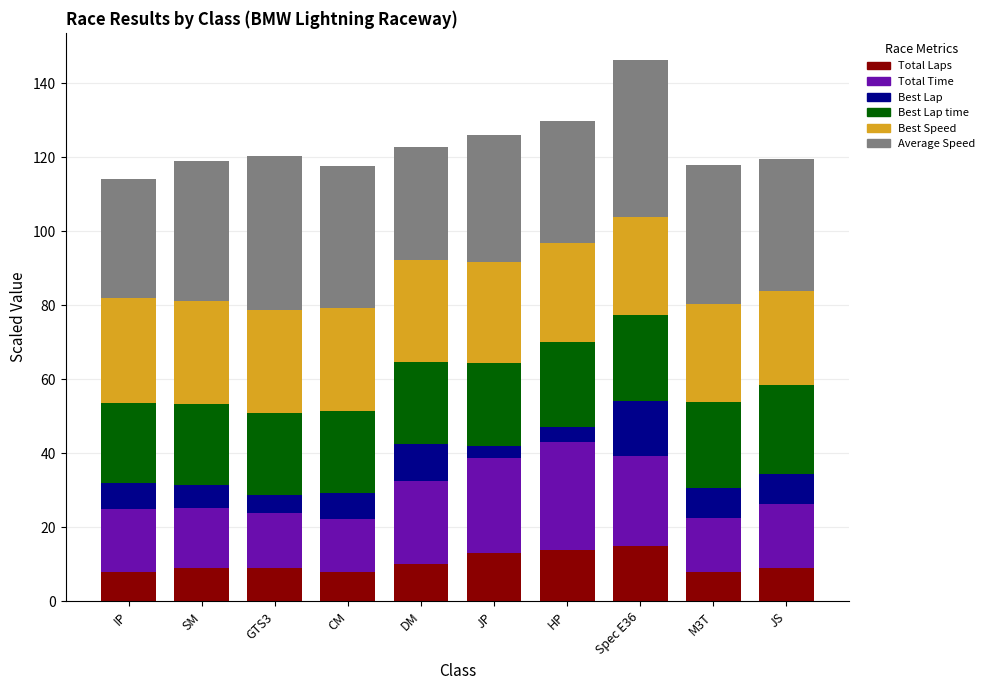

Is it true that Total Laps equals 8.0 at CM?

True